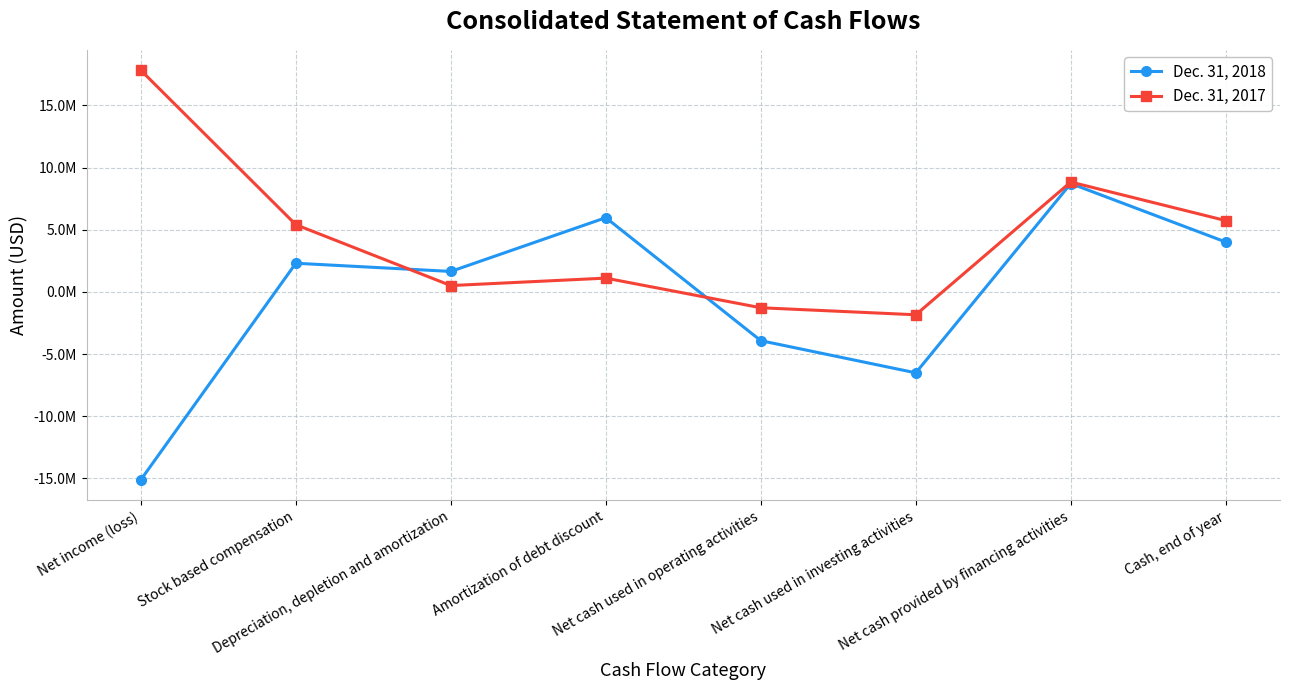

What is the difference between the maximum and minimum values in the Dec. 31, 2018 series?

23833551